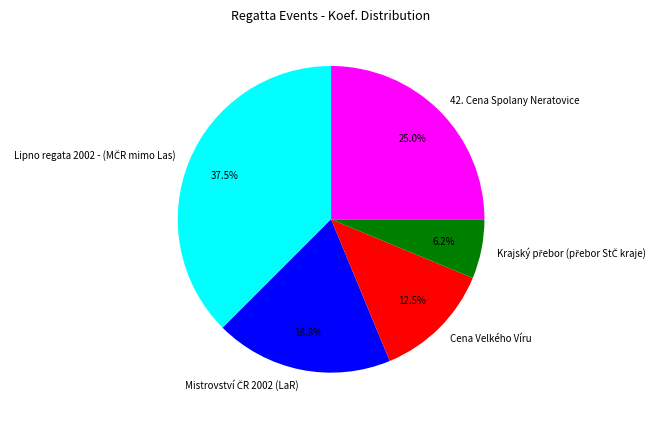

Is there any slice that represents more than half of the pie?

No